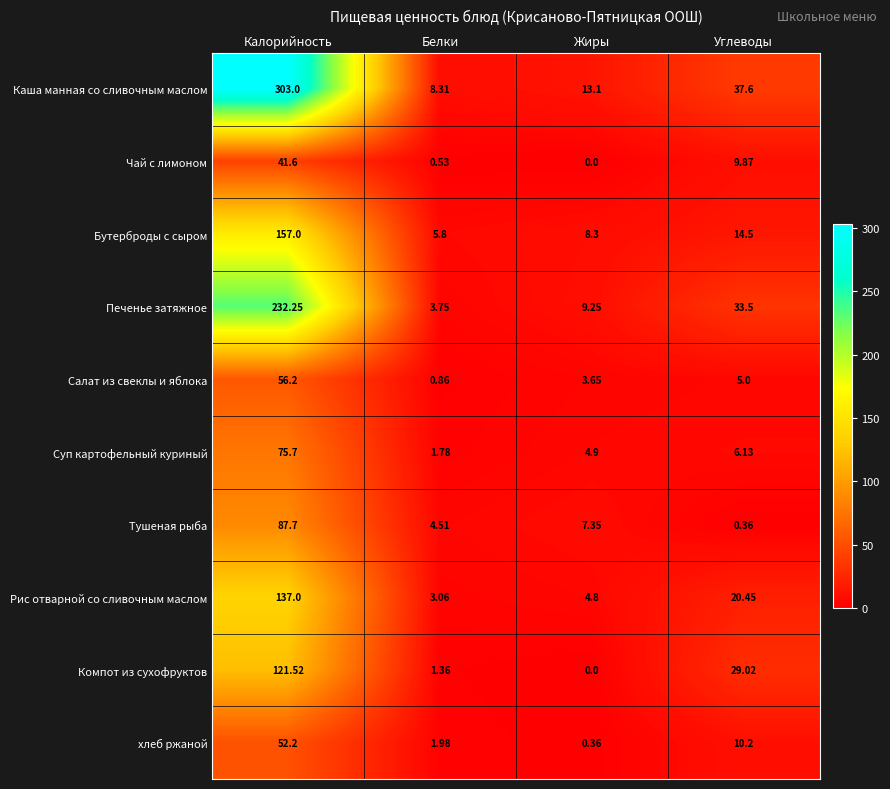

Which category has the lowest value across all series?

Жиры